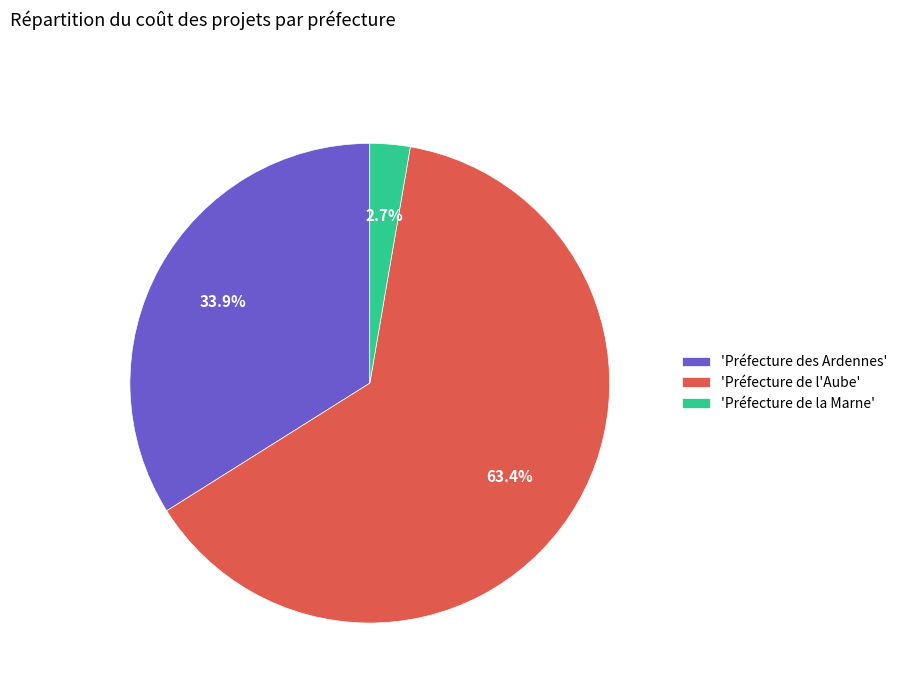

Is there a majority slice in this chart?

Yes